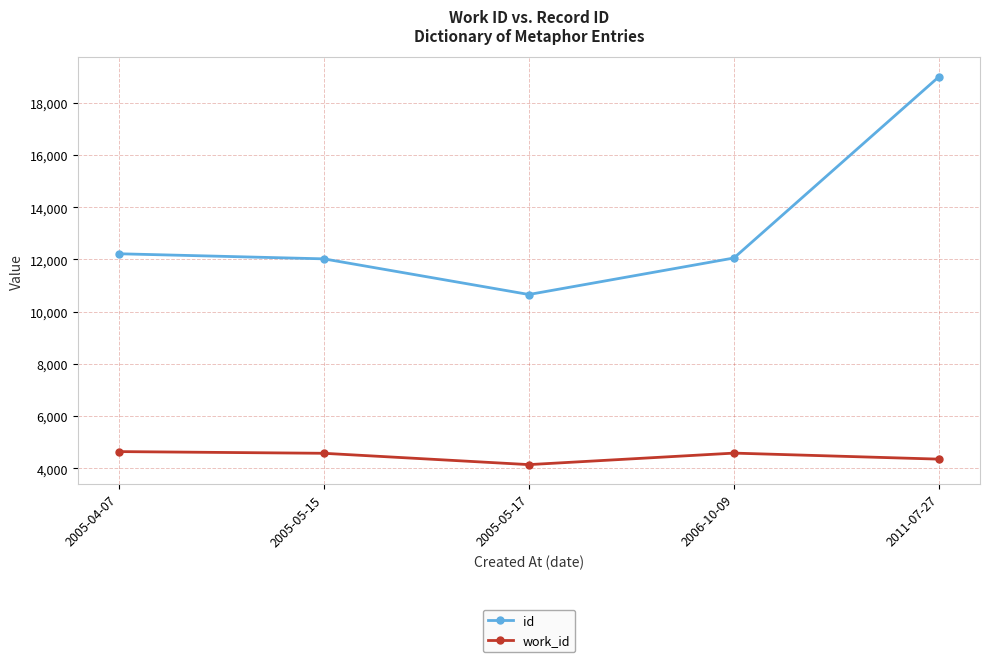

List the series in order of their peak value, highest first.

id, work_id